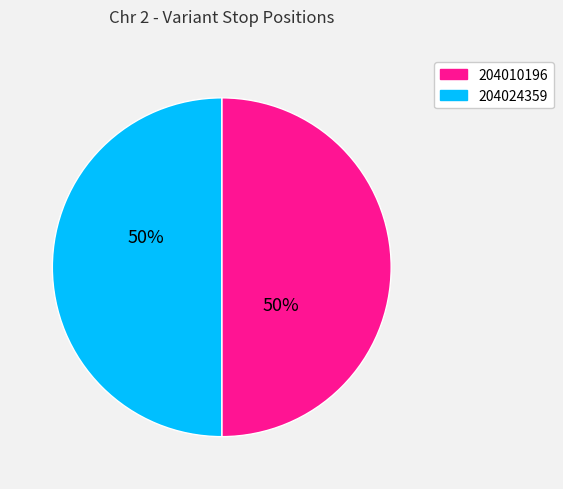

What percentage is the 204010196 slice, to the nearest percent?

50%